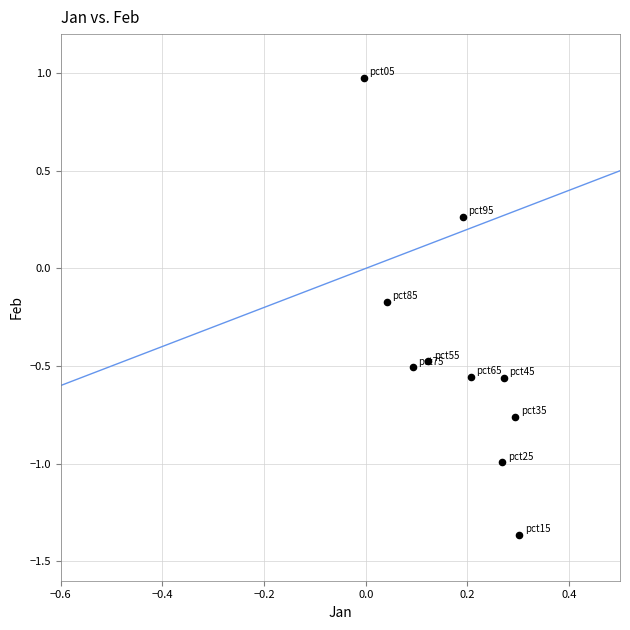

What is the average Y value?

-0.4